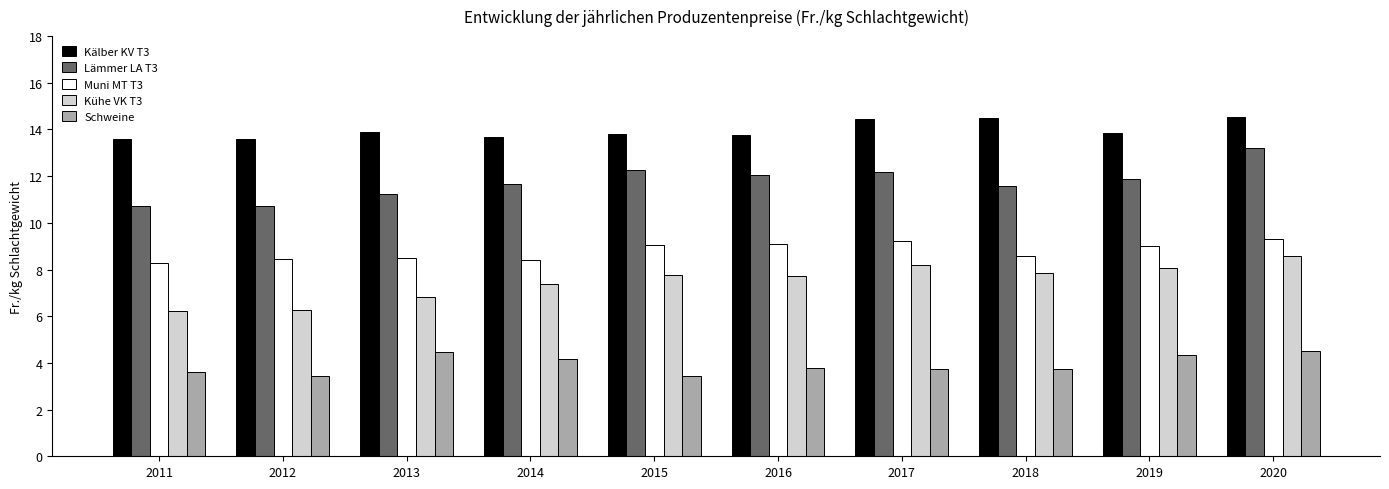

What is the maximum value shown in the chart?

14.5